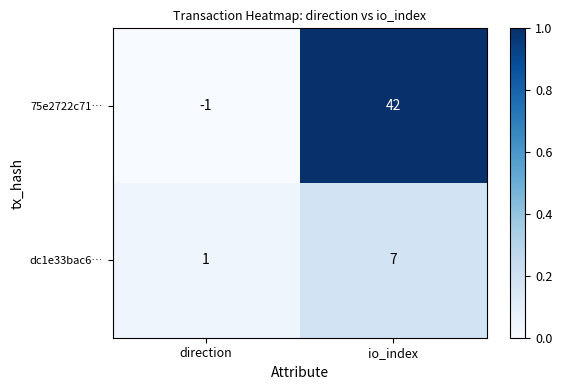

Reading right to left, transcribe all the data shown in this chart.

75e2722c71…: 42	-1
dc1e33bac6…: 7	1